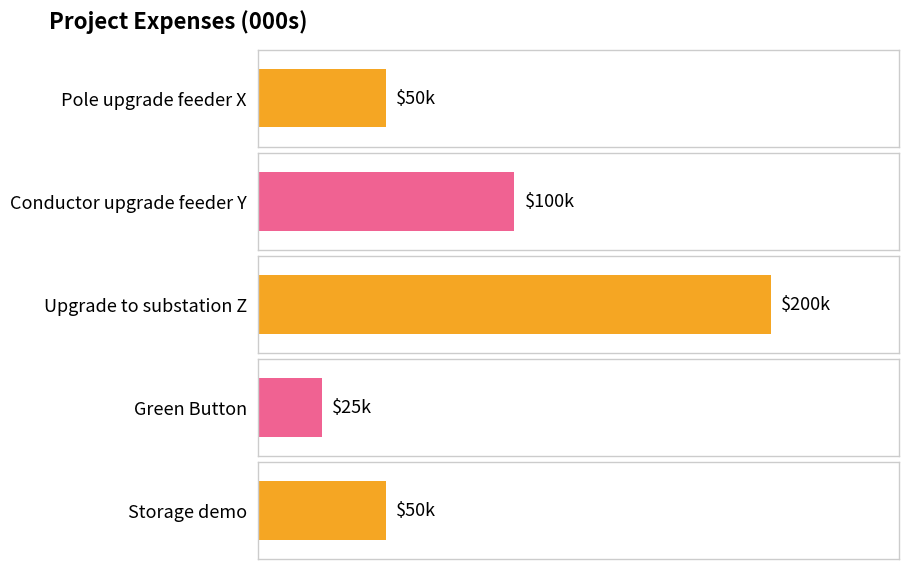

How many data points are less than 50?

1